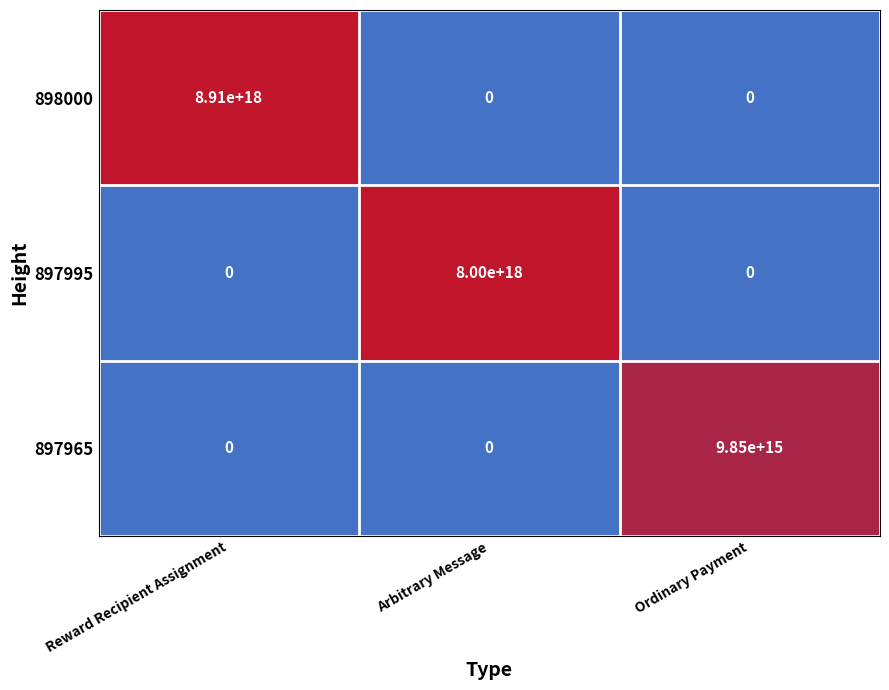

True or false: 898000 has a value of 0 at Arbitrary Message.

True